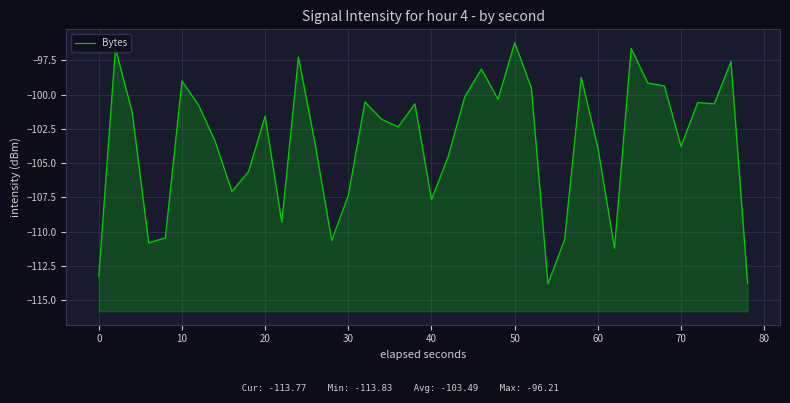

What is the maximum value shown in the chart?

-96.2